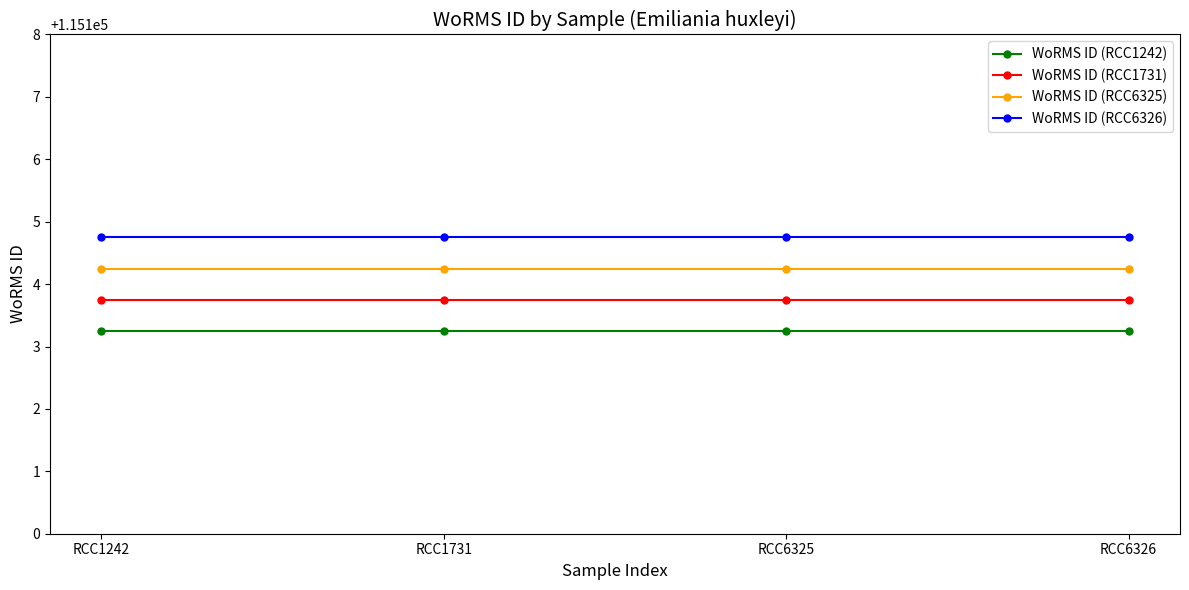

What is the spread (max minus min) of values at RCC1731?

1.5